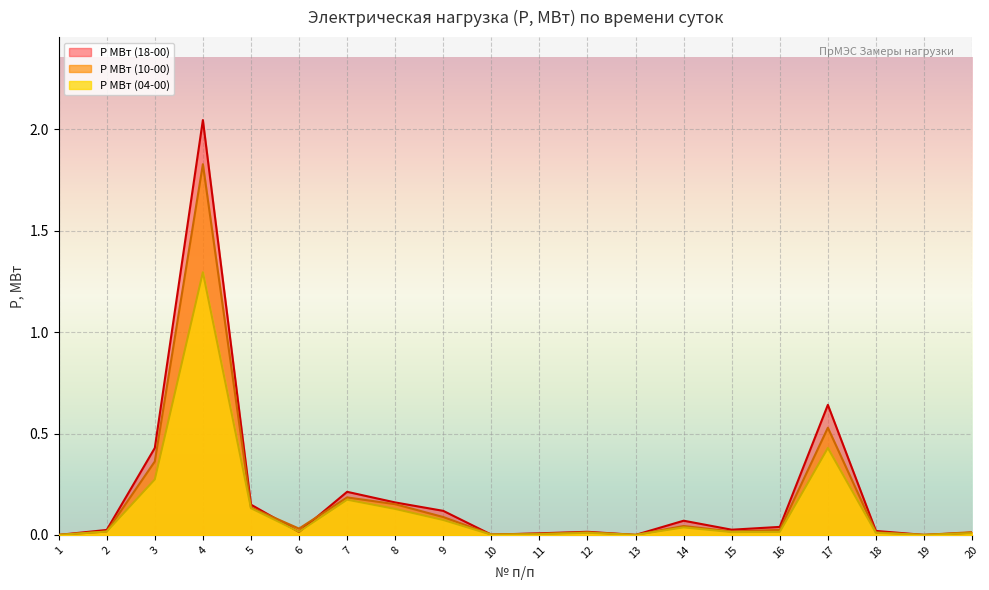

At which label does P МВт (04-00) reach its peak?

4